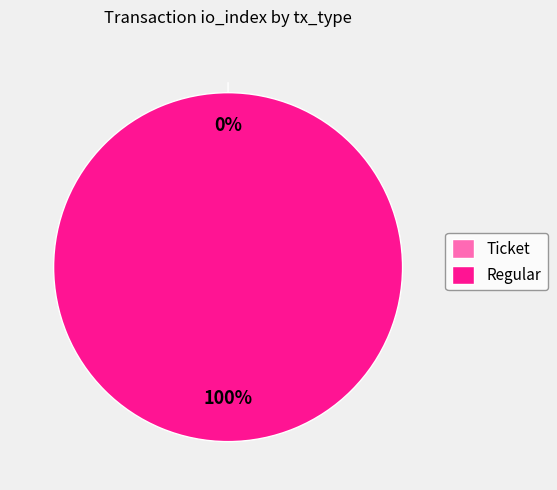

Is there any slice that represents more than half of the pie?

Yes